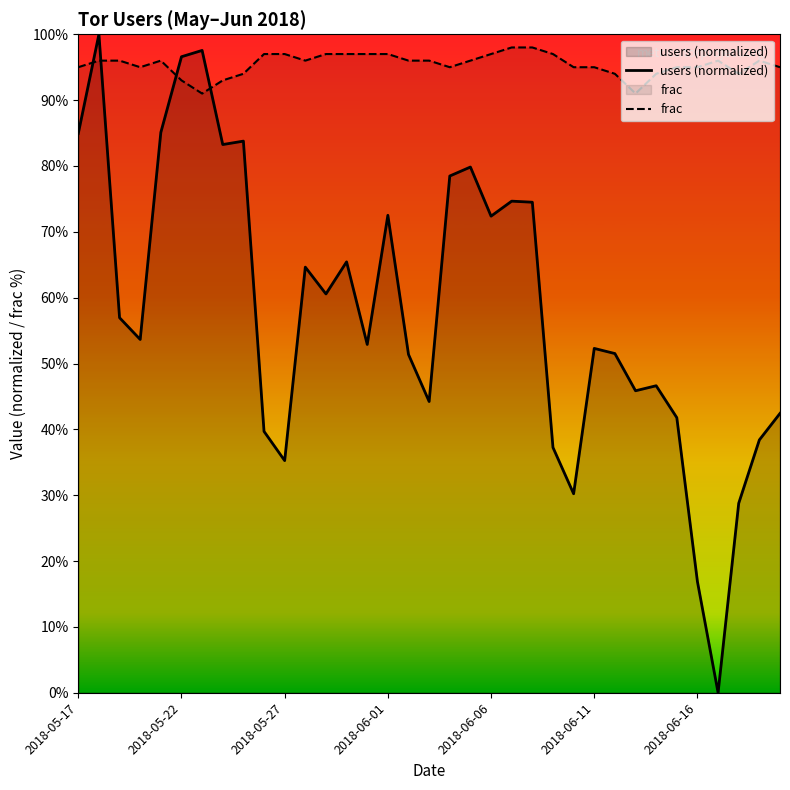

What is the difference between the maximum and minimum values in the users (normalized) series?

100.0